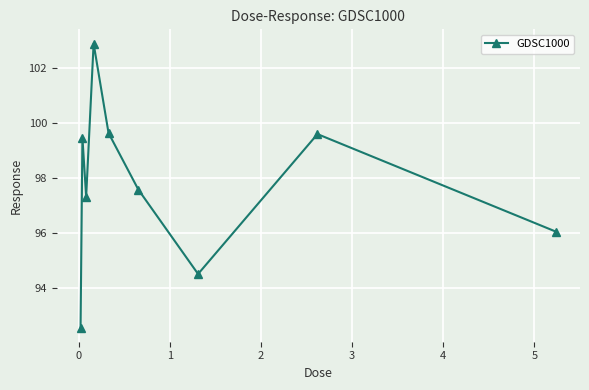

What is the maximum value shown in the chart?

102.9